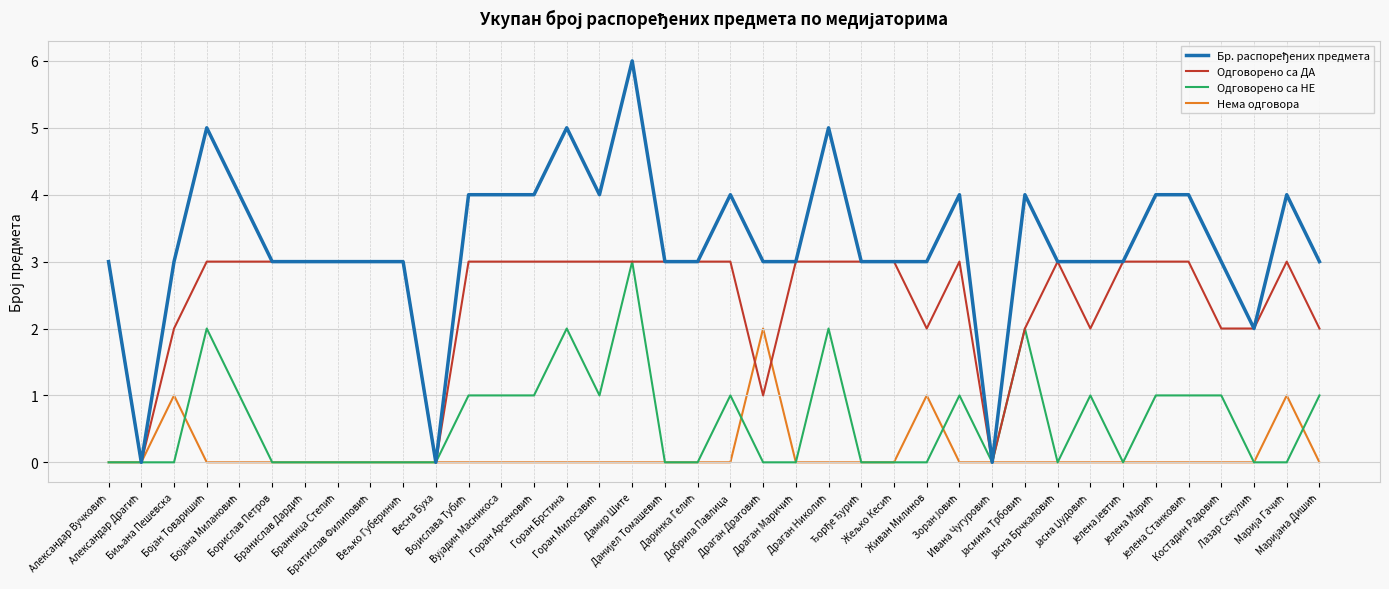

What is the maximum value shown in the chart?

6